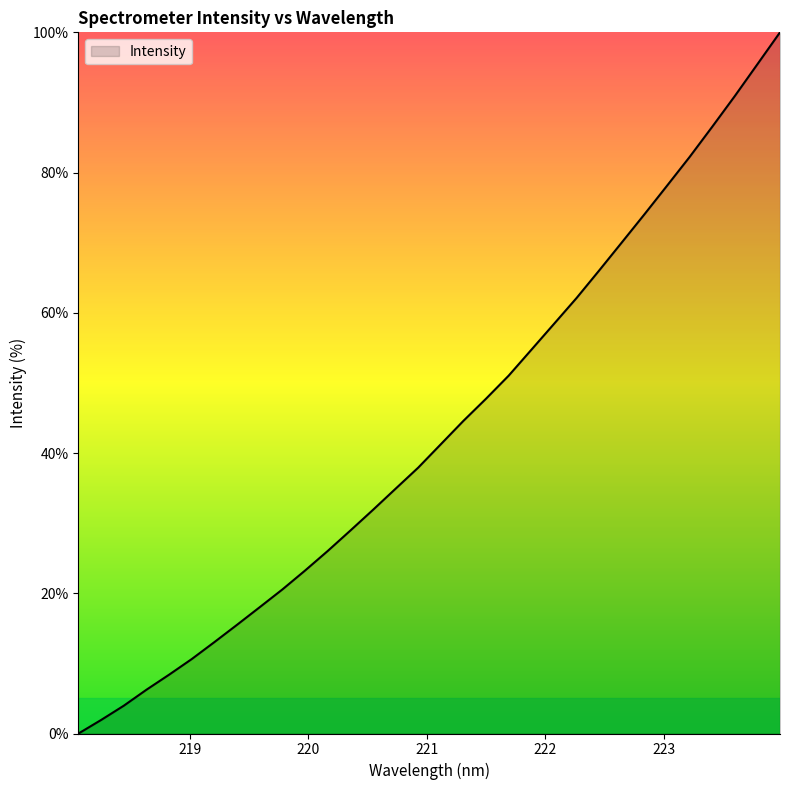

What is the greatest value displayed?

100.0